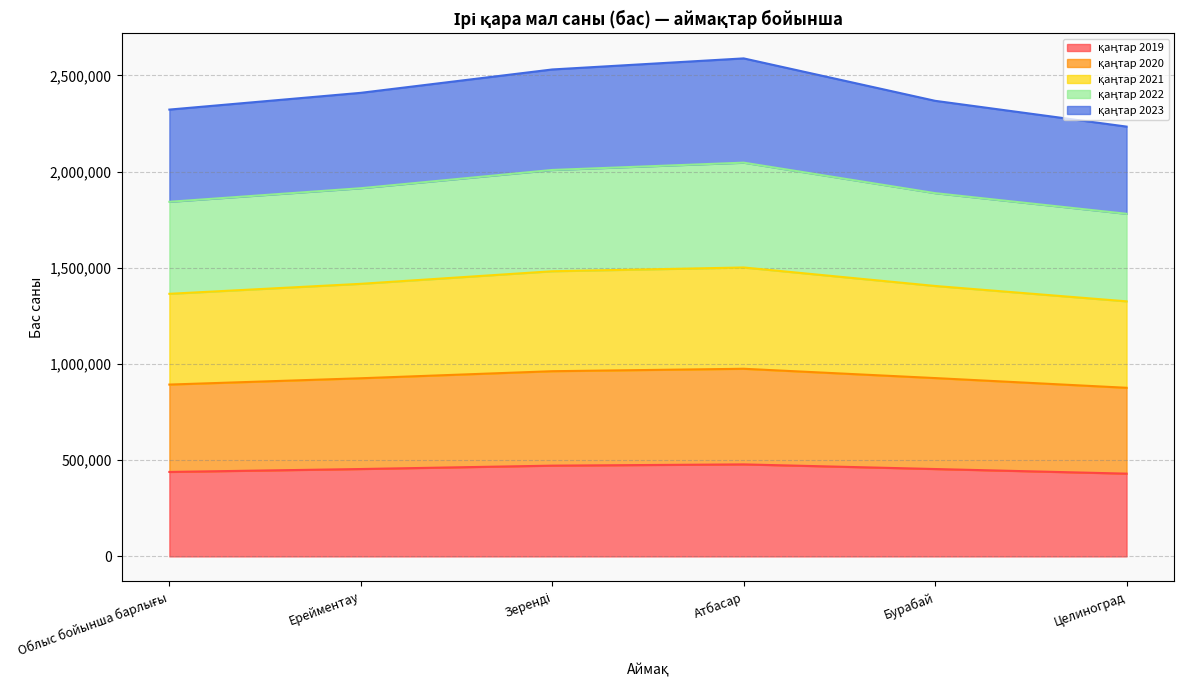

What is the average value of the қаңтар 2019 series?

454625